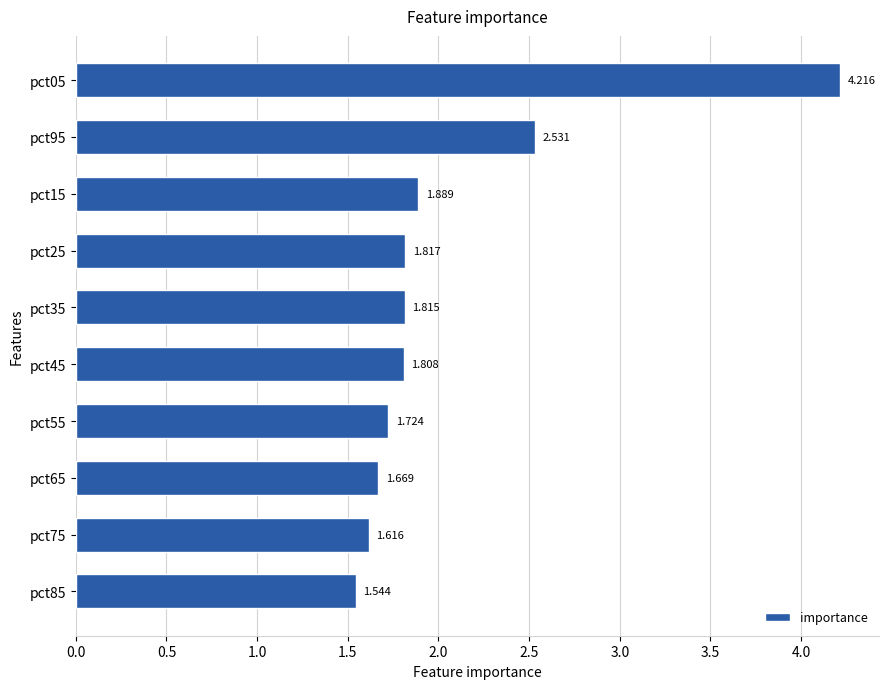

How many bars are there in total?

10